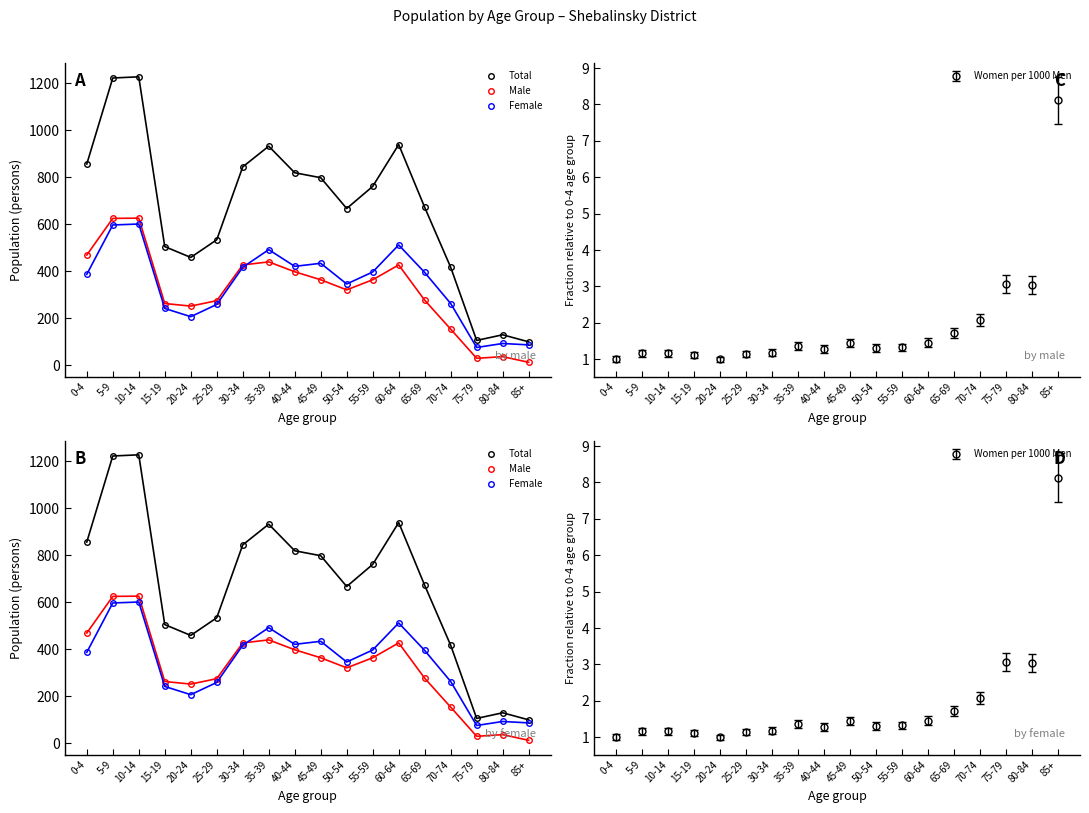

How many values in the Total series are below 761?

9